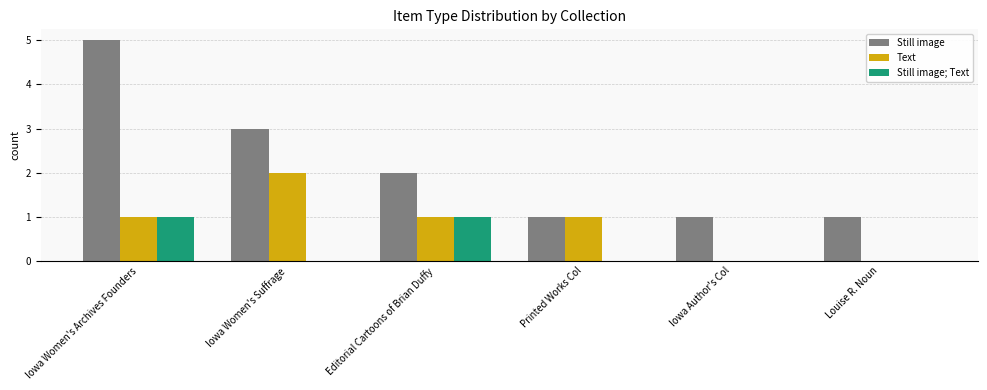

What is the sum of the Still image values at Editorial Cartoons of Brian Duffy and Iowa Women's Suffrage?

5